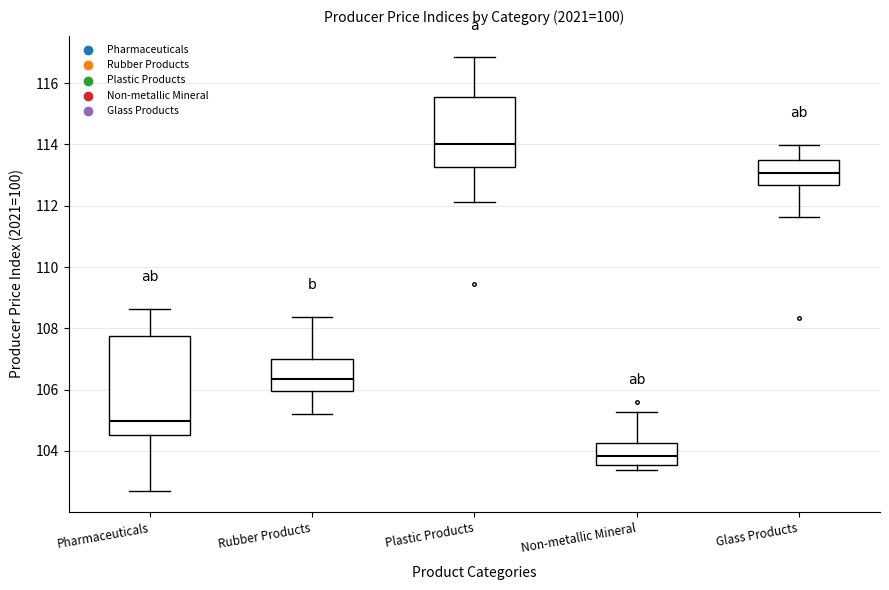

Which box is the tallest, from its lower edge to its upper edge?

Pharmaceuticals